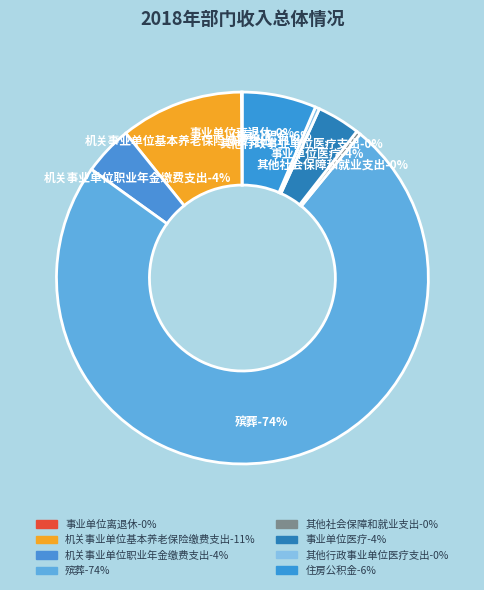

To the nearest percent, what is the average slice percentage?

13%